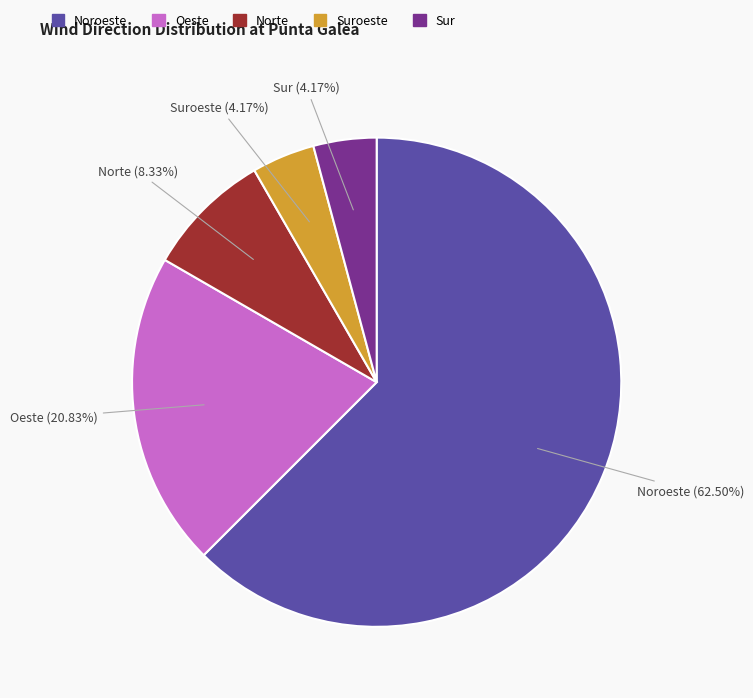

Which has a higher value, Suroeste or Oeste?

Oeste